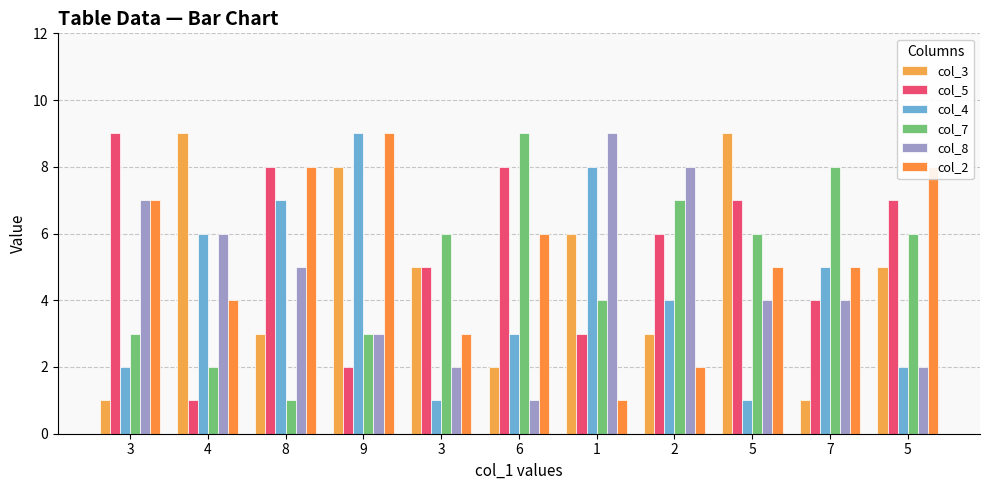

Which series has the largest range (max minus min)?

col_3